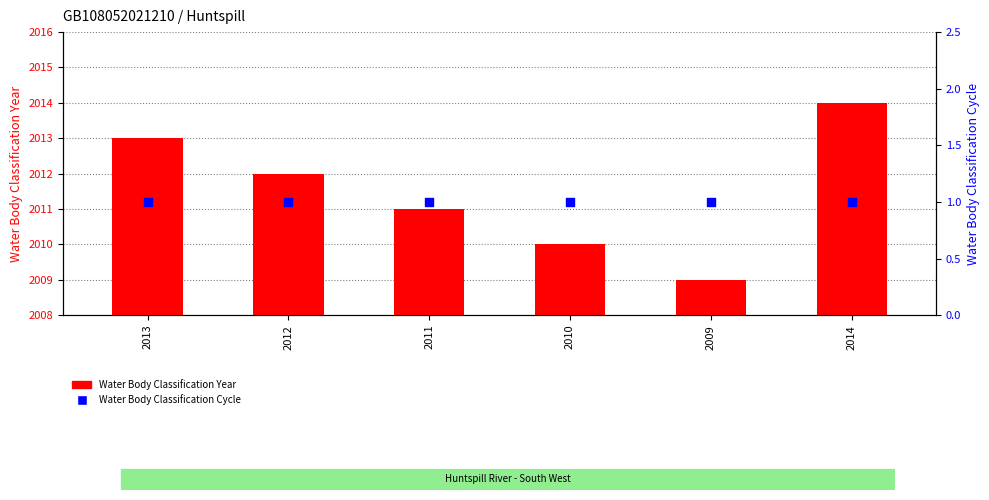

At which category is the sum across all series the highest?

2014